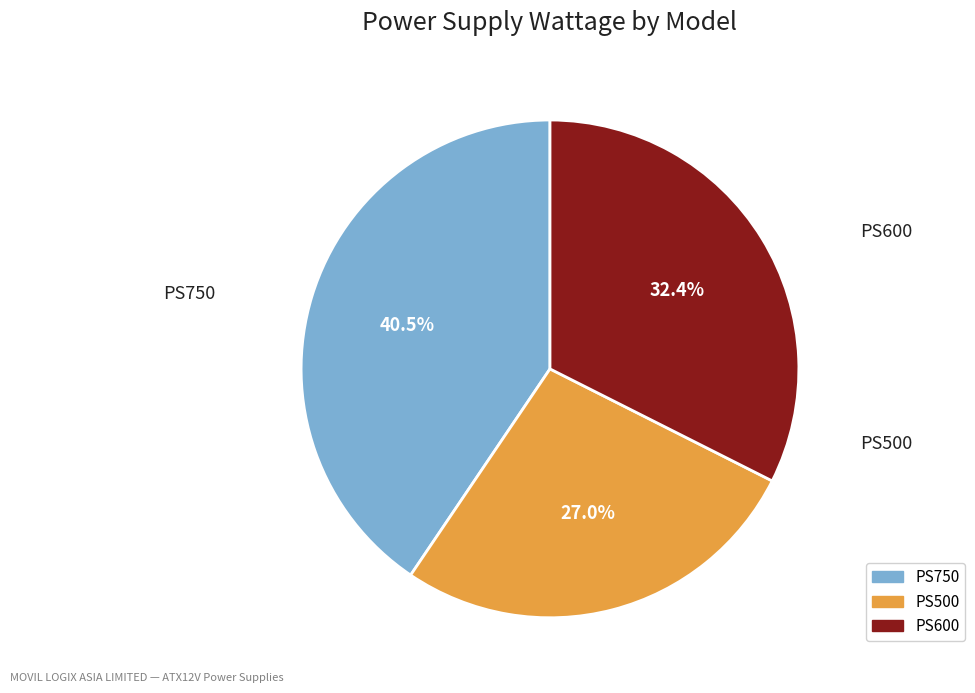

Rank the categories by value from highest to lowest.

PS750, PS600, PS500